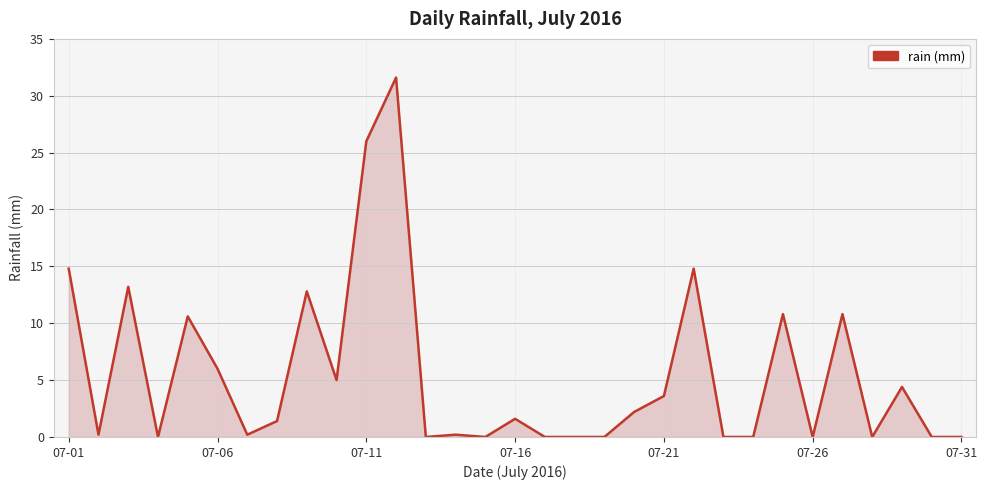

Reading left to right, transcribe all the data shown in this chart.

14.8	0.2	13.2	0.0	10.6	6.0	0.2	1.4	12.8	5.0	26.0	31.6	0.0	0.2	0.0	1.6	0.0	0.0	0.0	2.2	3.6	14.8	0.0	0.0	10.8	0.0	10.8	0.0	4.4	0.0	0.0